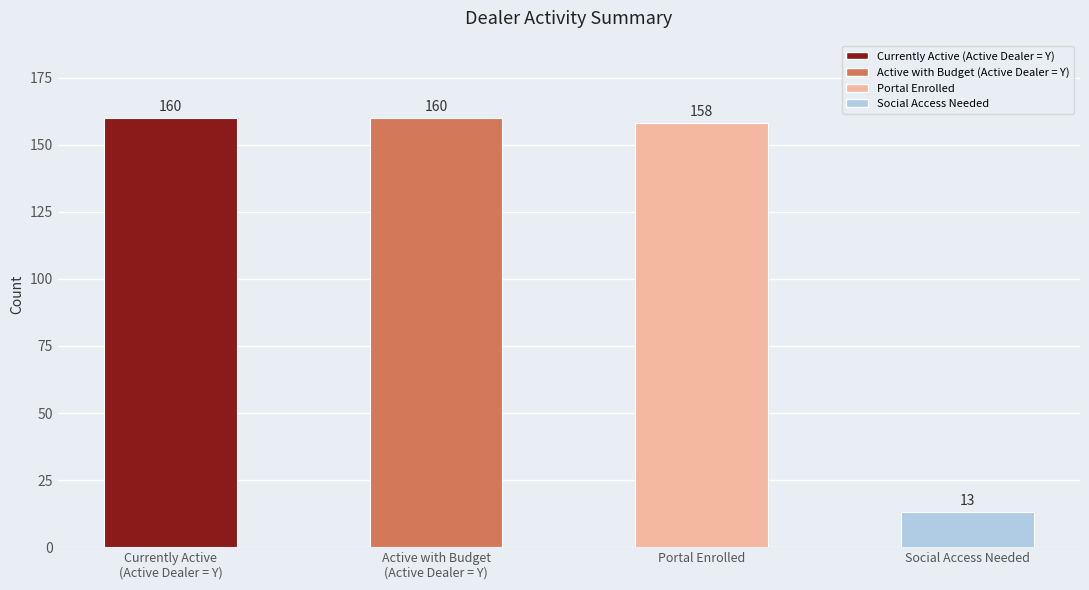

What position from the right is Social Access Needed?

1